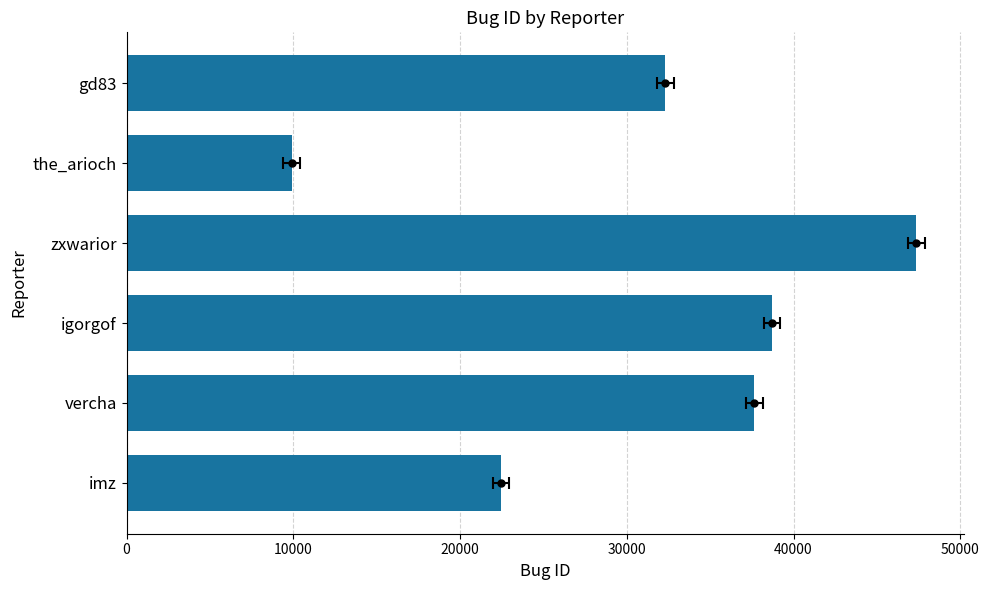

How many bars are there in total?

6